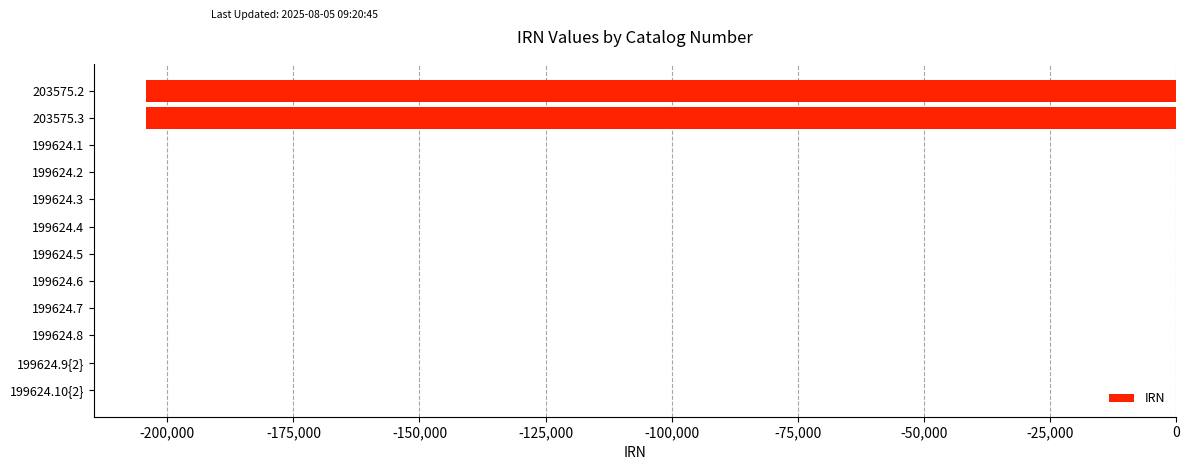

What is the average value?

-34052